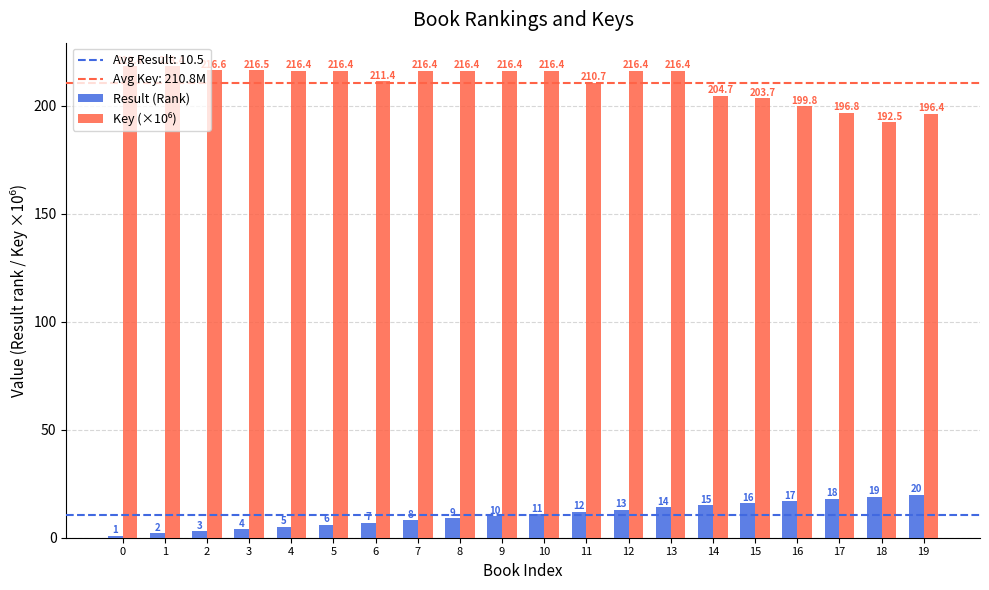

At which label is Result (Rank) closest to 10?

9